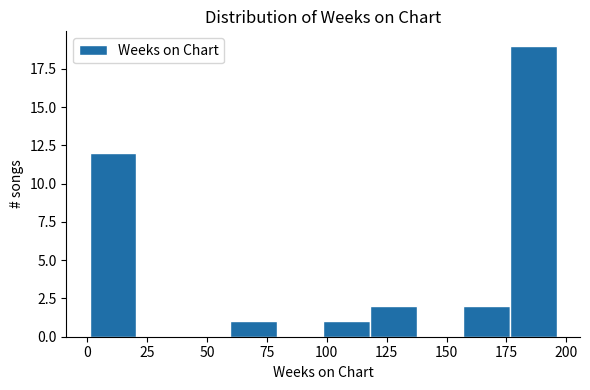

Read against the x-axis, roughly where is the centre of the tallest bar?

185